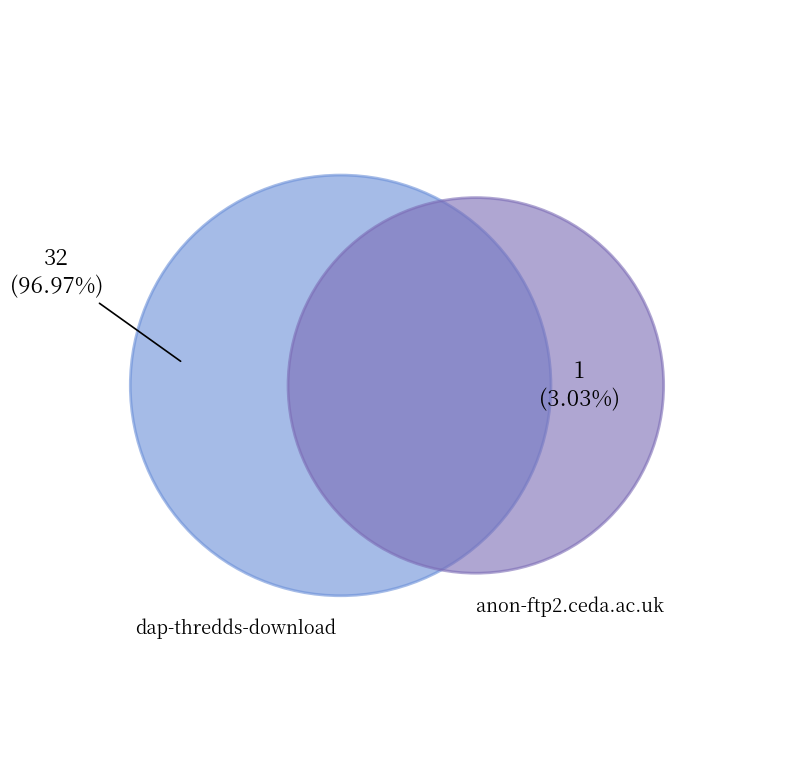

Is it true that dap-thredds-download is 97% of the pie?

True